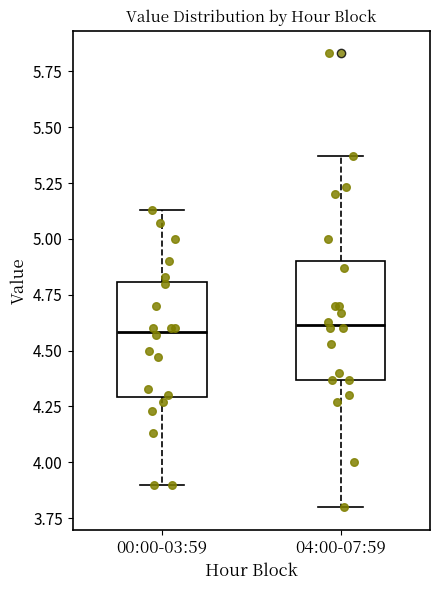

Where does the lower whisker of the box for 00:00-03:59 end on the y-axis? The values are not printed on the chart, so give them approximately, as read against the axis.

3.90